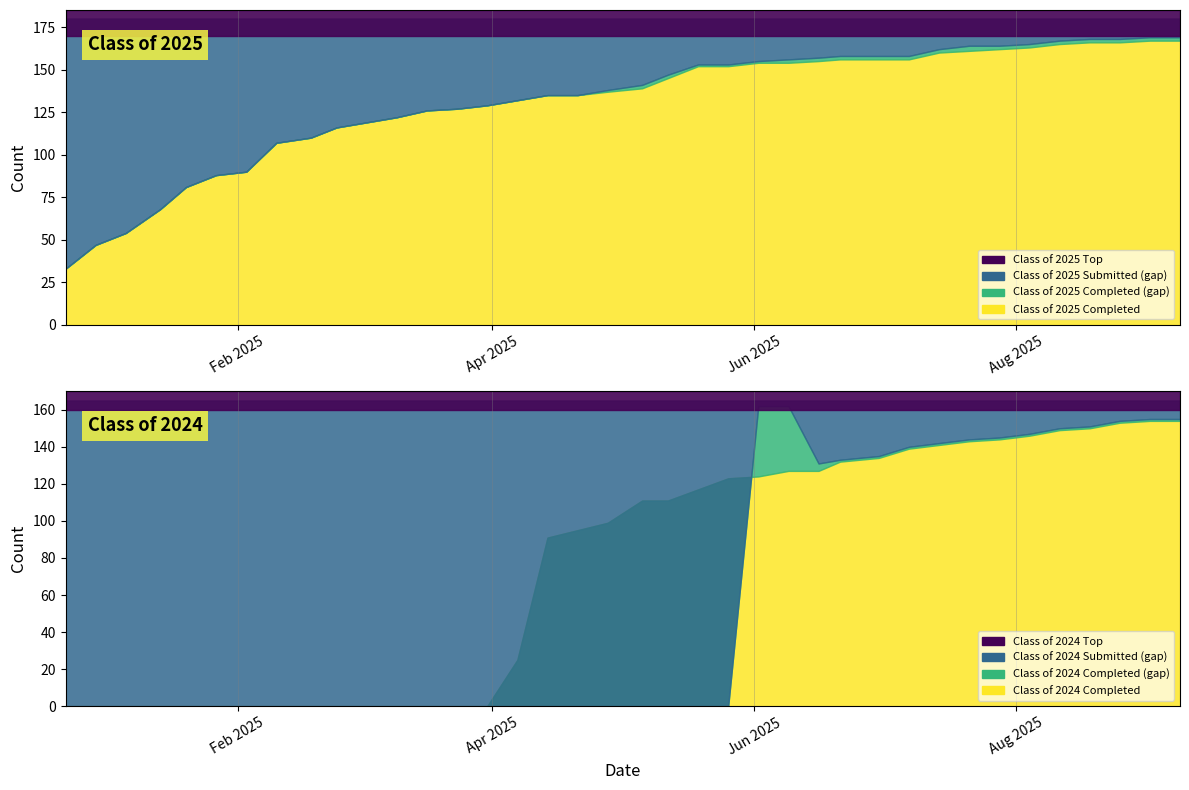

How many times do Class of 2024 Submitted and Class of 2025 Completed cross each other?

2